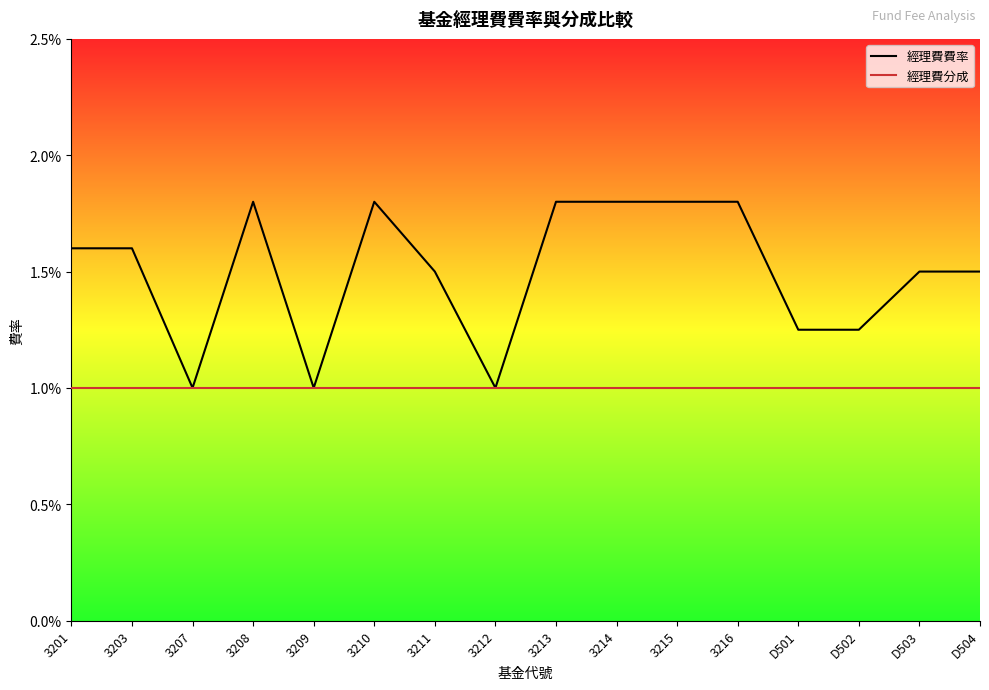

Reading left to right, what are all the values shown in this chart?

經理費費率: 3201=0.0	3203=0.0	3207=0.0	3208=0.0	3209=0.0	3210=0.0	3211=0.0	3212=0.0	3213=0.0	3214=0.0	3215=0.0	3216=0.0	D501=0.0	D502=0.0	D503=0.0	D504=0.0
經理費分成: 3201=0.0	3203=0.0	3207=0.0	3208=0.0	3209=0.0	3210=0.0	3211=0.0	3212=0.0	3213=0.0	3214=0.0	3215=0.0	3216=0.0	D501=0.0	D502=0.0	D503=0.0	D504=0.0